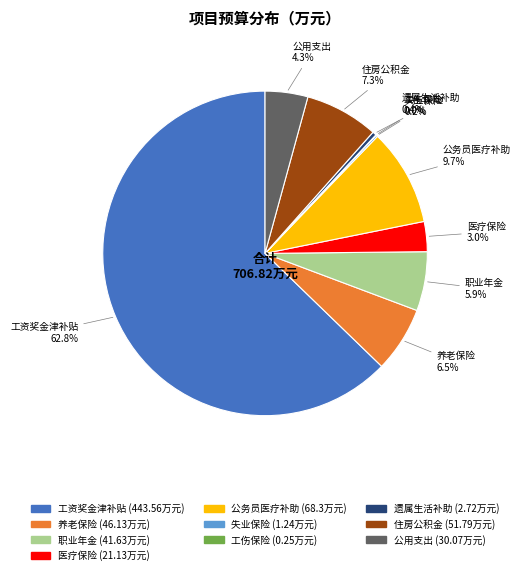

What is the largest slice in the pie chart?

工资奖金津补贴